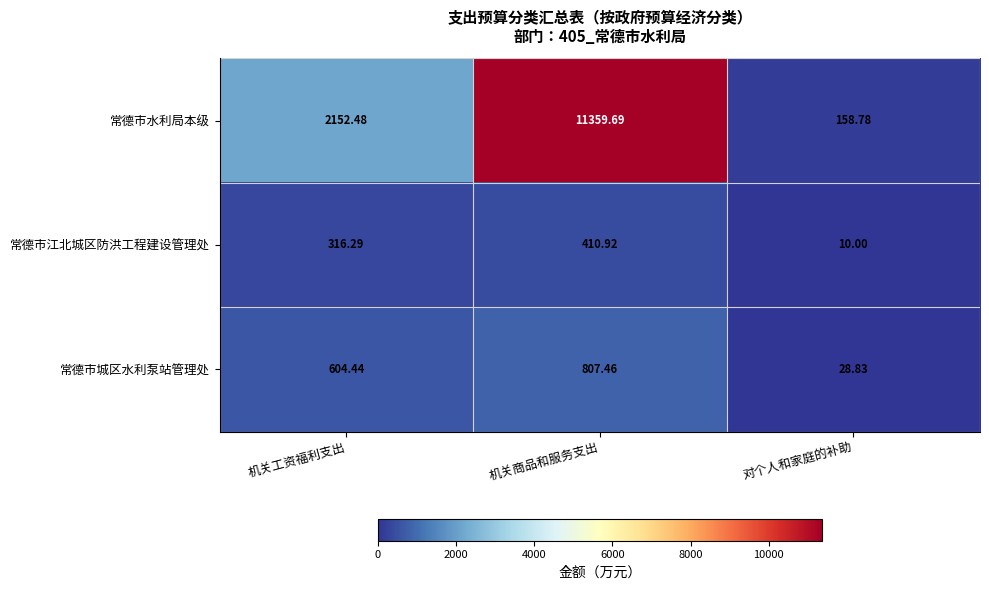

Where is 常德市江北城区防洪工程建设管理处 nearest to the value 210?

机关工资福利支出